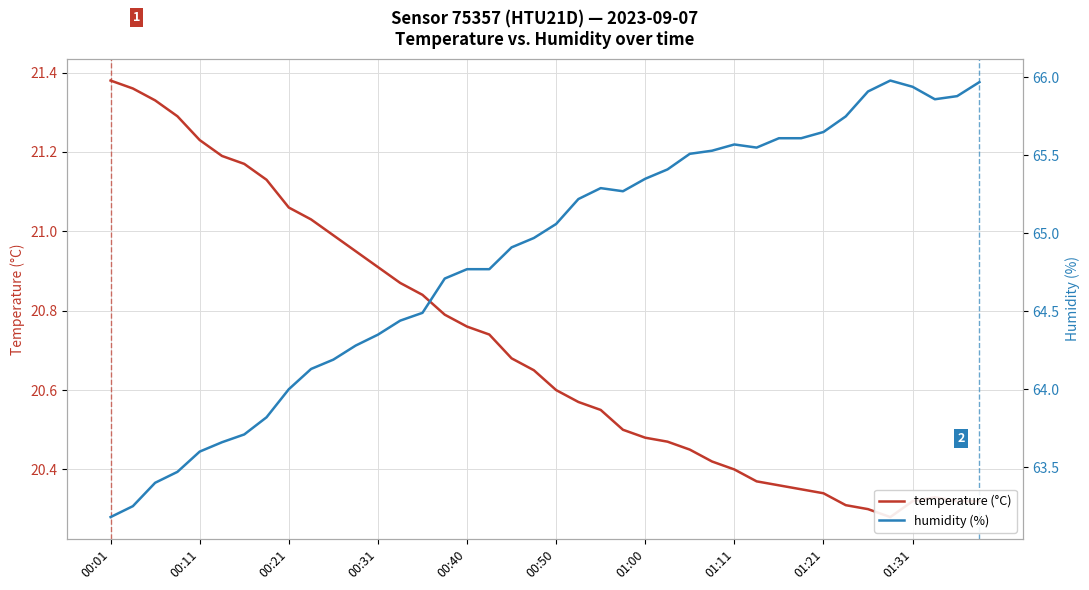

Which series has the largest range (max minus min)?

humidity (%)